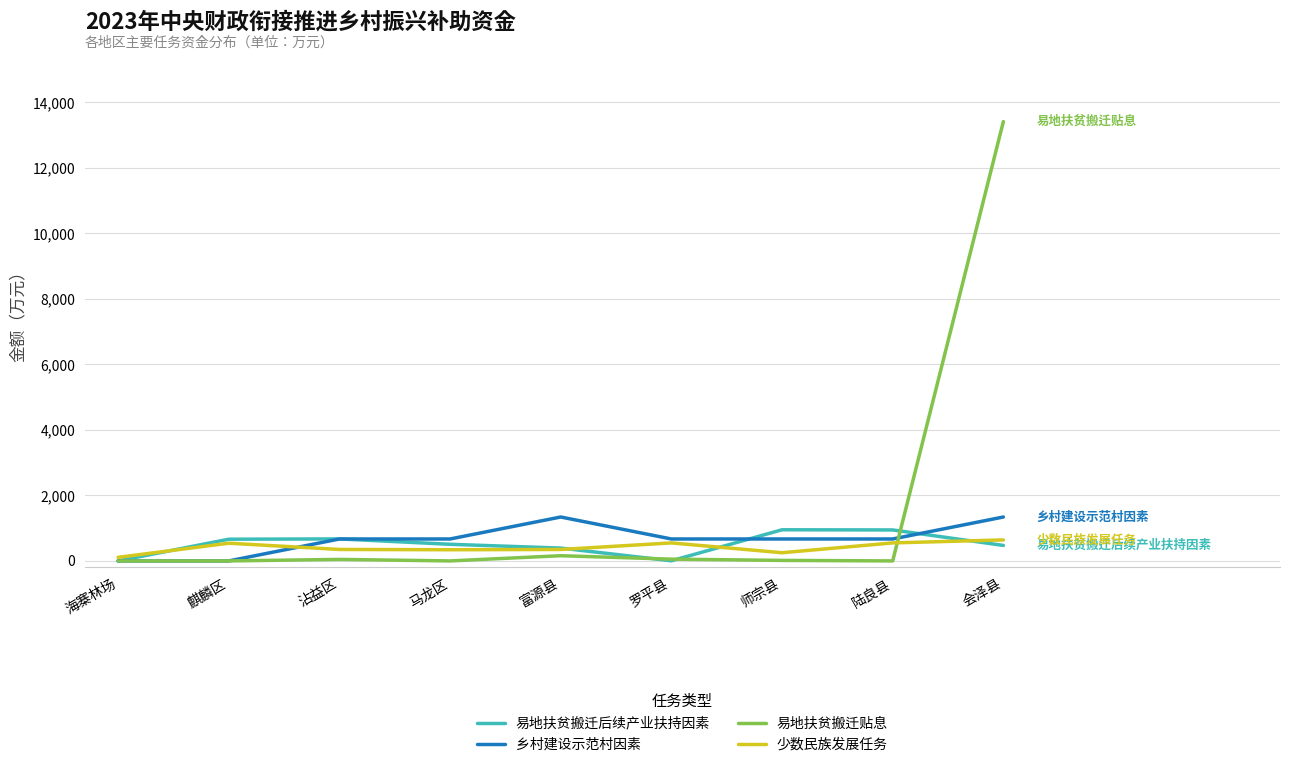

True or false: 乡村建设示范村因素 has a value of 1155 at 沾益区.

False